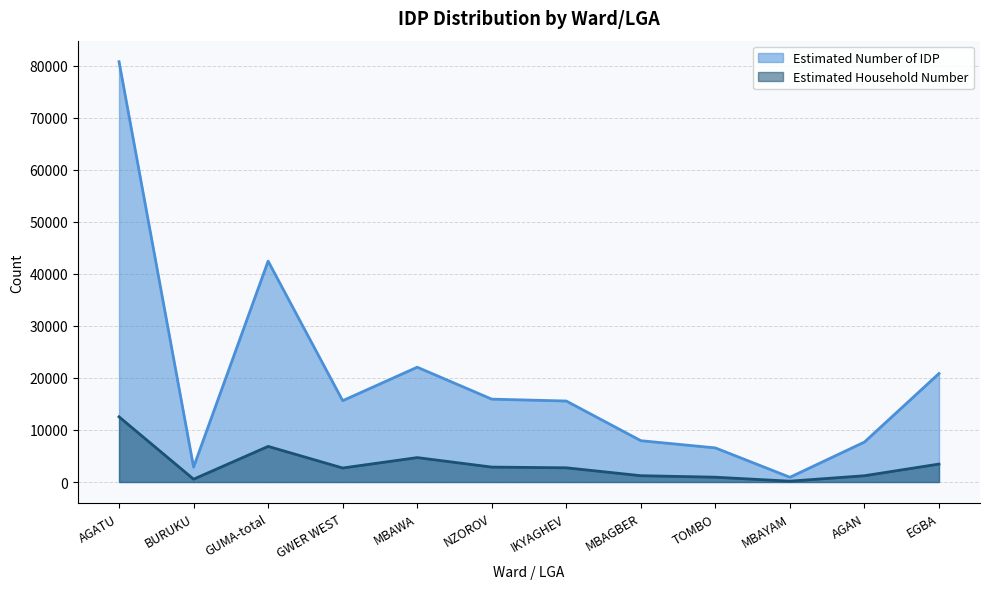

List the labels in order of Estimated Number of IDP value, smallest first.

MBAYAM, BURUKU, TOMBO, AGAN, MBAGBER, IKYAGHEV, GWER WEST, NZOROV, EGBA, MBAWA, GUMA-total, AGATU